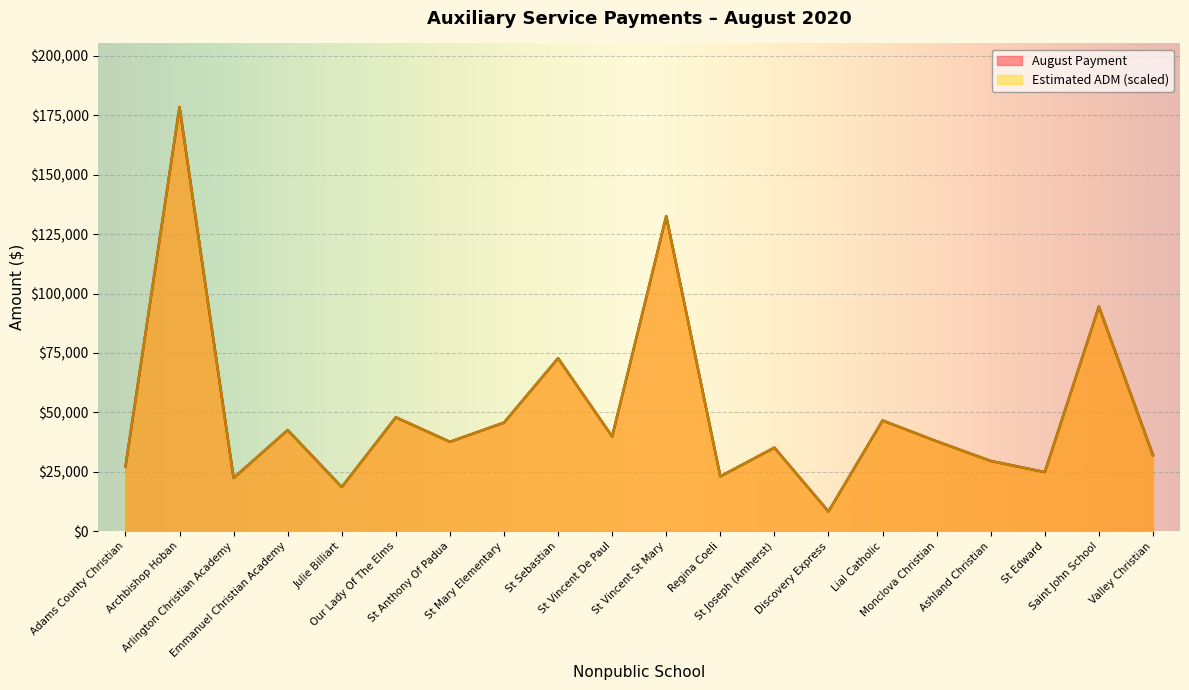

What are all the series names shown in the legend?

Estimated ADM, August Payment